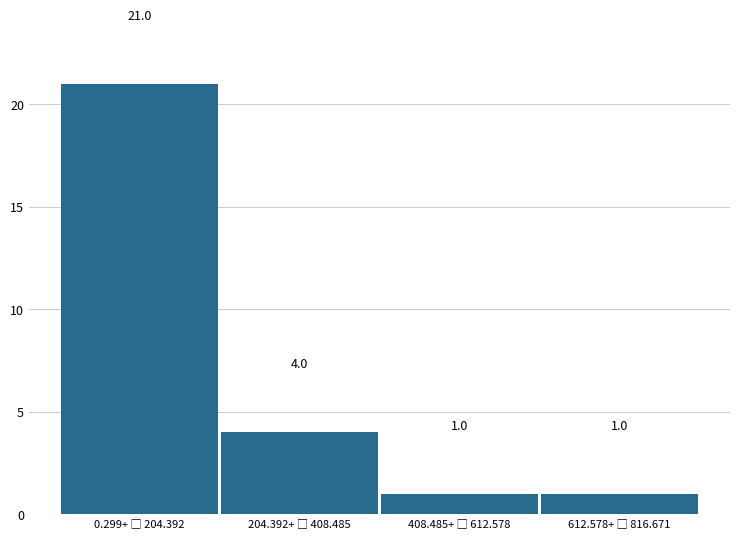

Reading left to right, list all the values displayed in this chart.

21	4	1	1